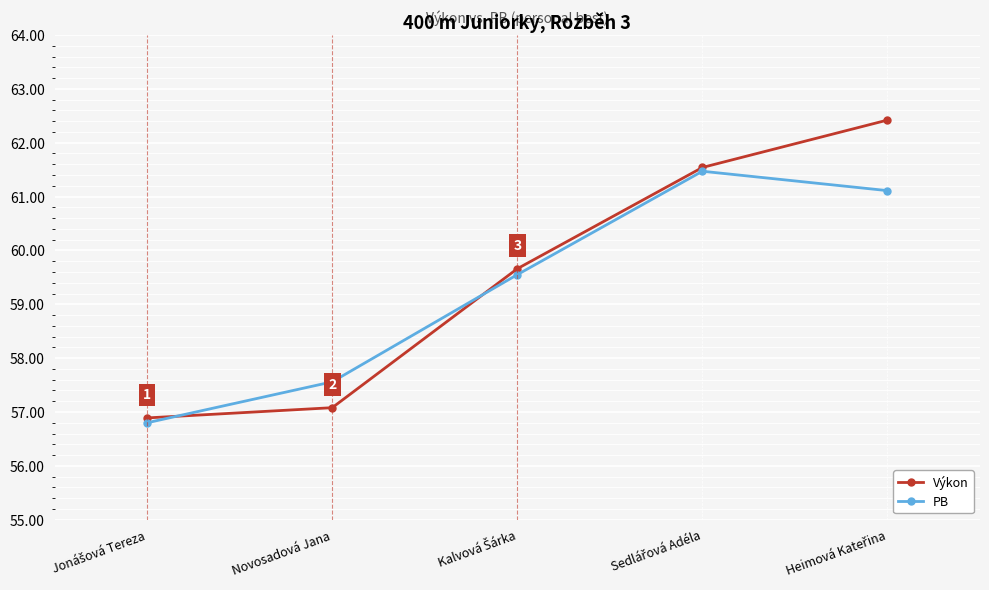

True or false: PB has a value of 11.8 at Novosadová Jana.

False